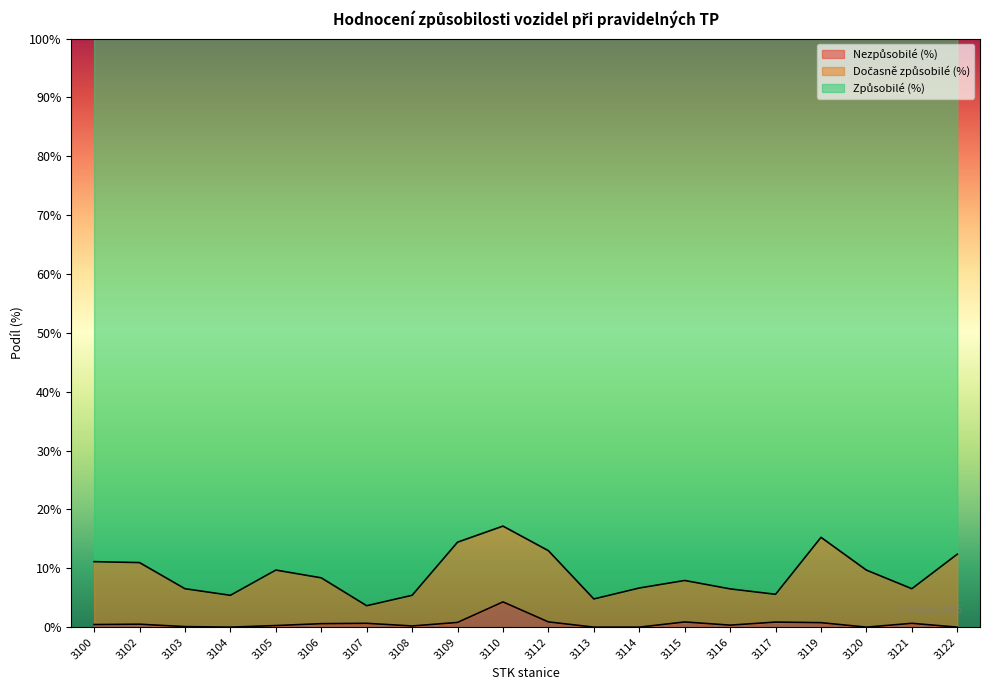

True or false: Způsobilé (%) and Nezpůsobilé (%) intersect in this chart.

False